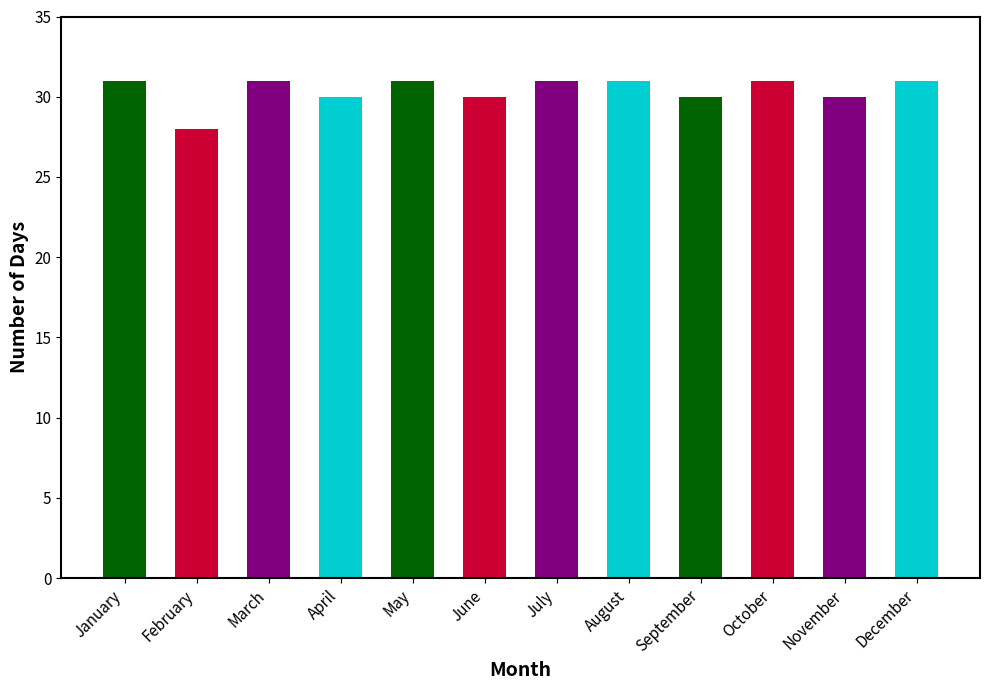

The value at October is 31. True or false?

True